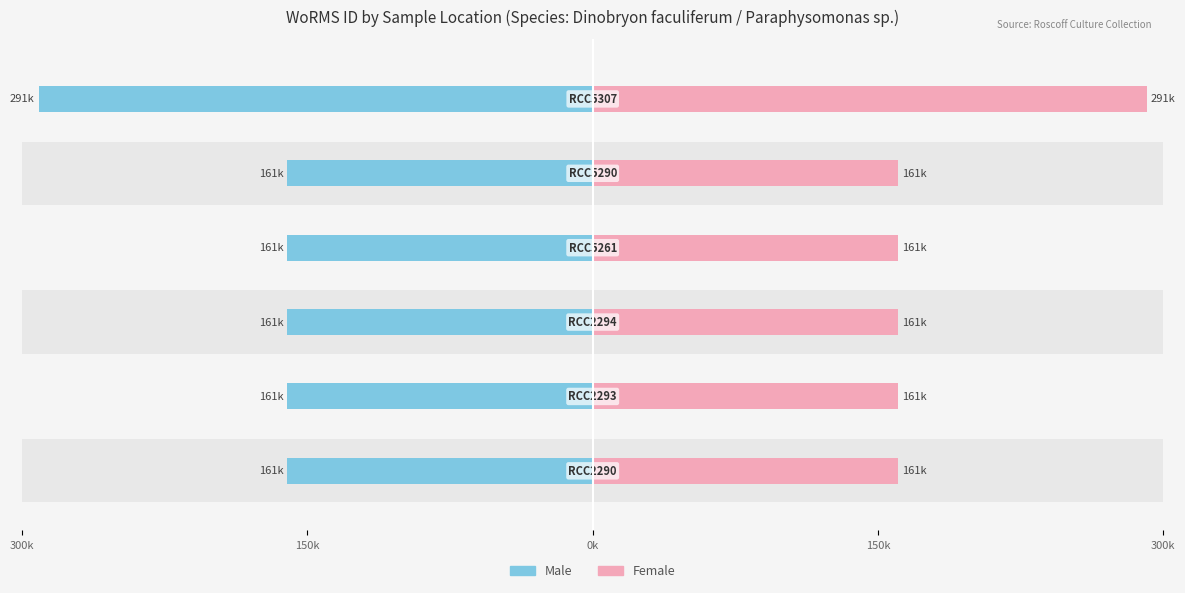

How many categories are shown in the chart?

6